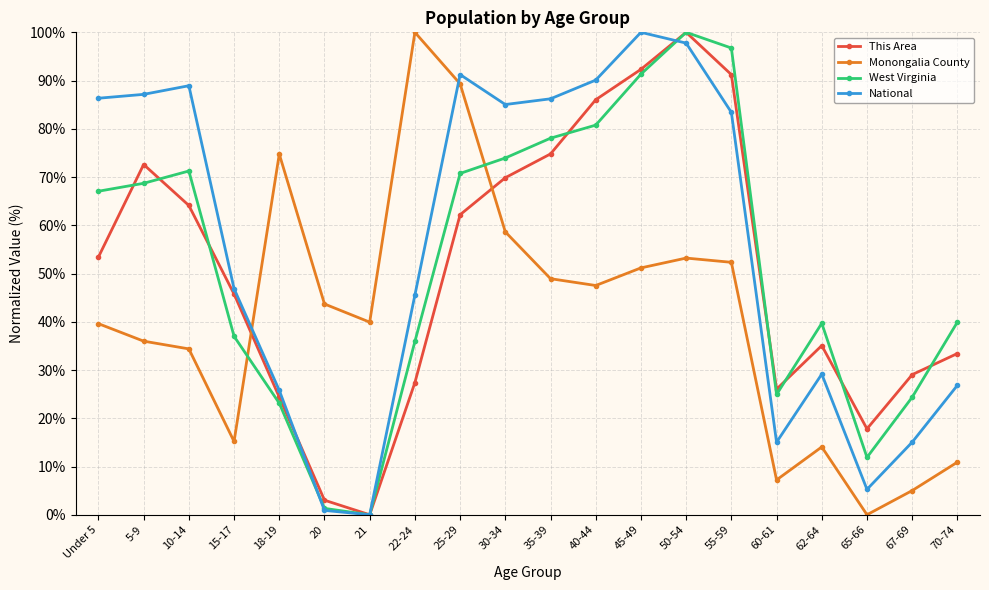

What are all the series names shown in the legend?

This Area, Monongalia County, West Virginia, National